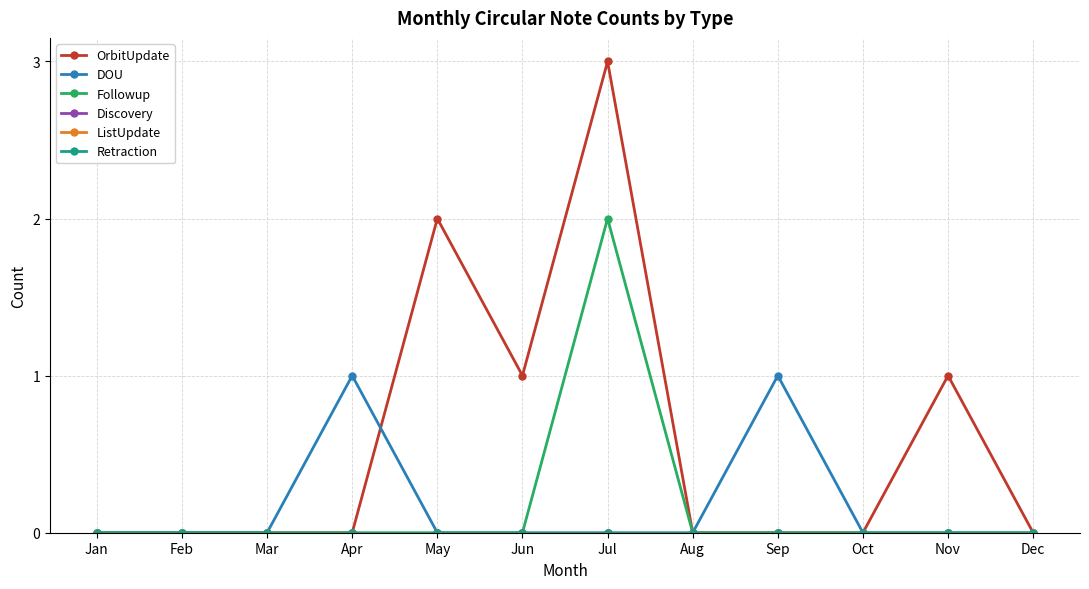

Reading left to right, transcribe all the data shown in this chart.

OrbitUpdate: Jan=0	Feb=0	Mar=0	Apr=0	May=2	Jun=1	Jul=3	Aug=0	Sep=0	Oct=0	Nov=1	Dec=0
DOU: Jan=0	Feb=0	Mar=0	Apr=1	May=0	Jun=0	Jul=0	Aug=0	Sep=1	Oct=0	Nov=0	Dec=0
Followup: Jan=0	Feb=0	Mar=0	Apr=0	May=0	Jun=0	Jul=2	Aug=0	Sep=0	Oct=0	Nov=0	Dec=0
Discovery: Jan=0	Feb=0	Mar=0	Apr=0	May=0	Jun=0	Jul=0	Aug=0	Sep=0	Oct=0	Nov=0	Dec=0
ListUpdate: Jan=0	Feb=0	Mar=0	Apr=0	May=0	Jun=0	Jul=0	Aug=0	Sep=0	Oct=0	Nov=0	Dec=0
Retraction: Jan=0	Feb=0	Mar=0	Apr=0	May=0	Jun=0	Jul=0	Aug=0	Sep=0	Oct=0	Nov=0	Dec=0